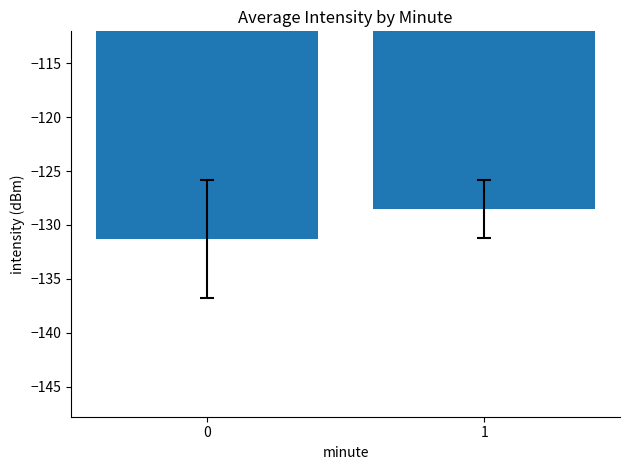

Rank the categories by value from highest to lowest.

1, 0